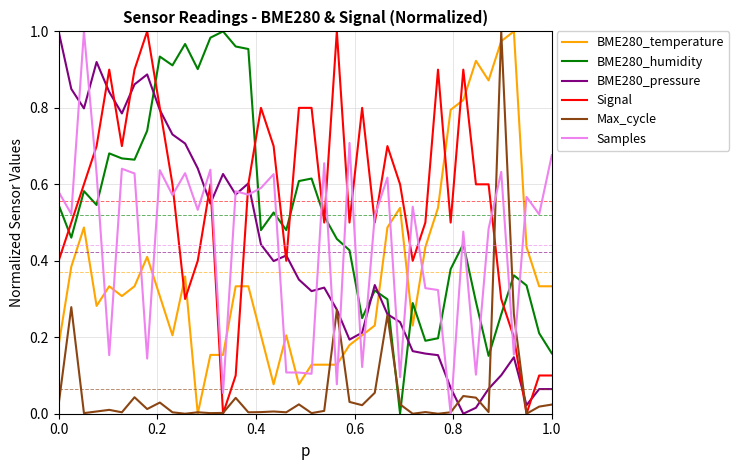

Does the chart display data point markers on the line(s)?

No